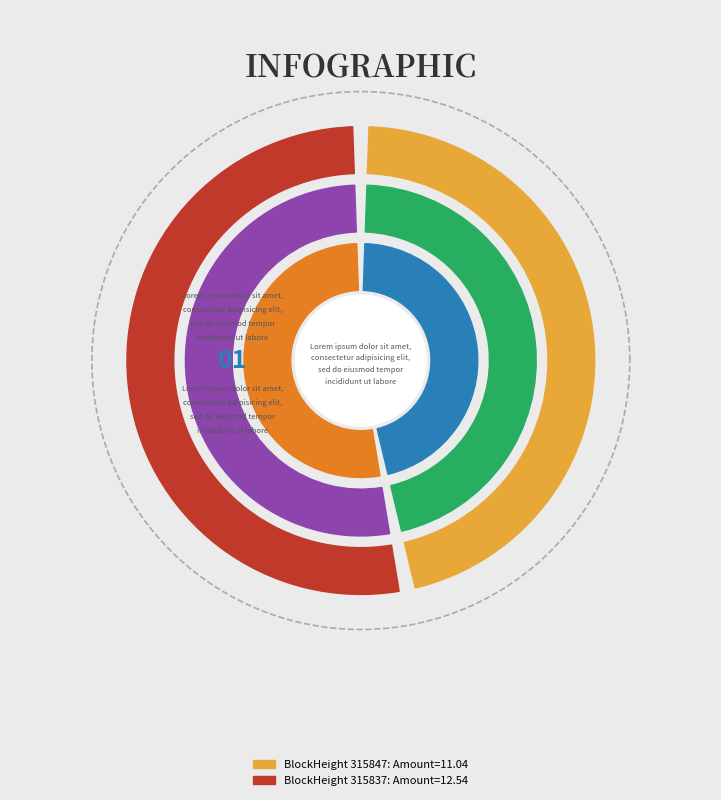

What is the largest slice in the pie chart?

315837